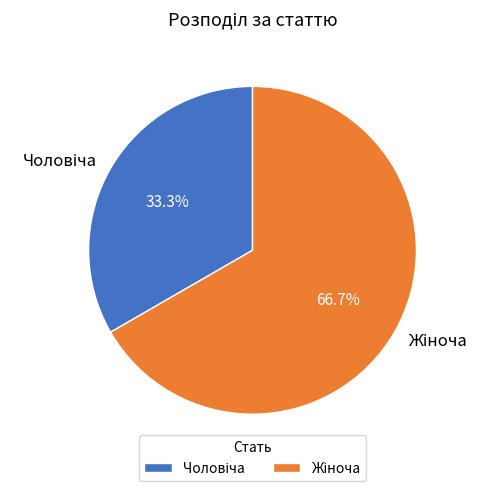

Is there any slice that represents more than half of the pie?

Yes